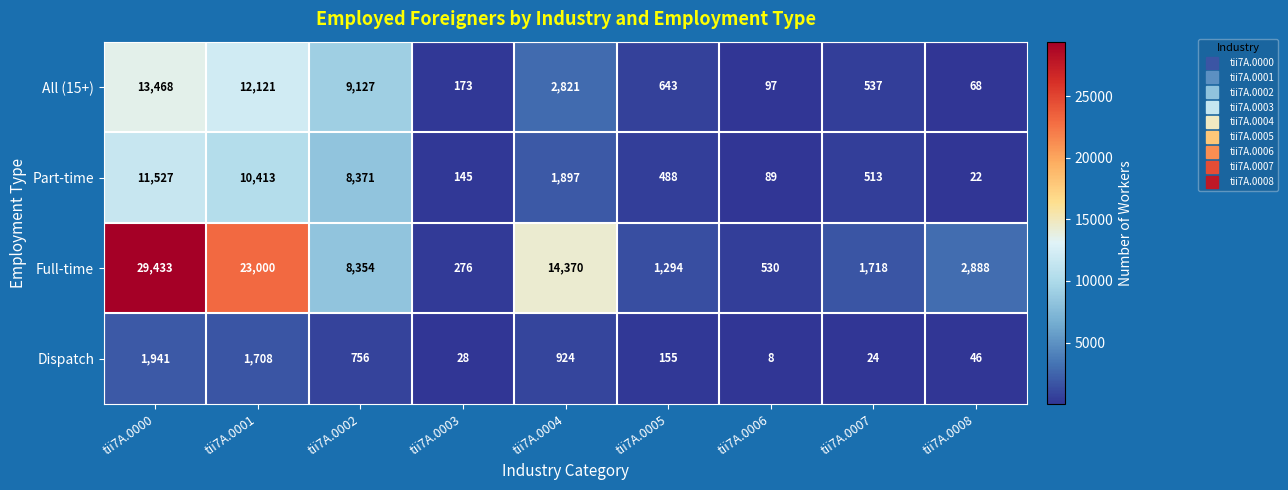

Rank the series at tii7A.0004 from highest to lowest value.

Full-time, All (15+), Part-time, Dispatch